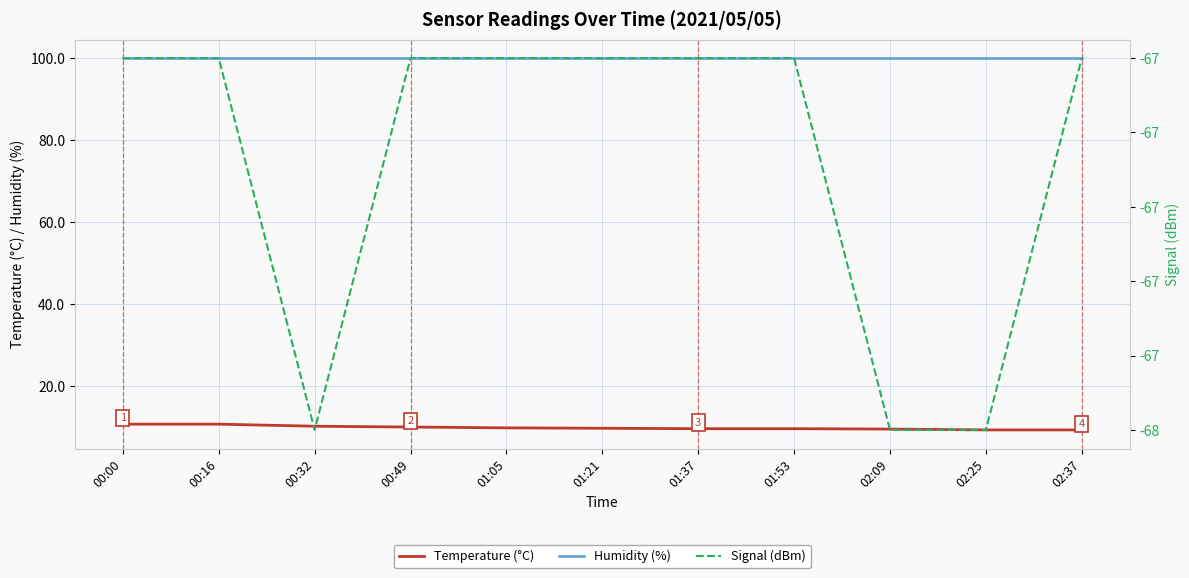

Rank the series at 00:32 from lowest to highest value.

Signal (dBm), Temperature (°C), Humidity (%)